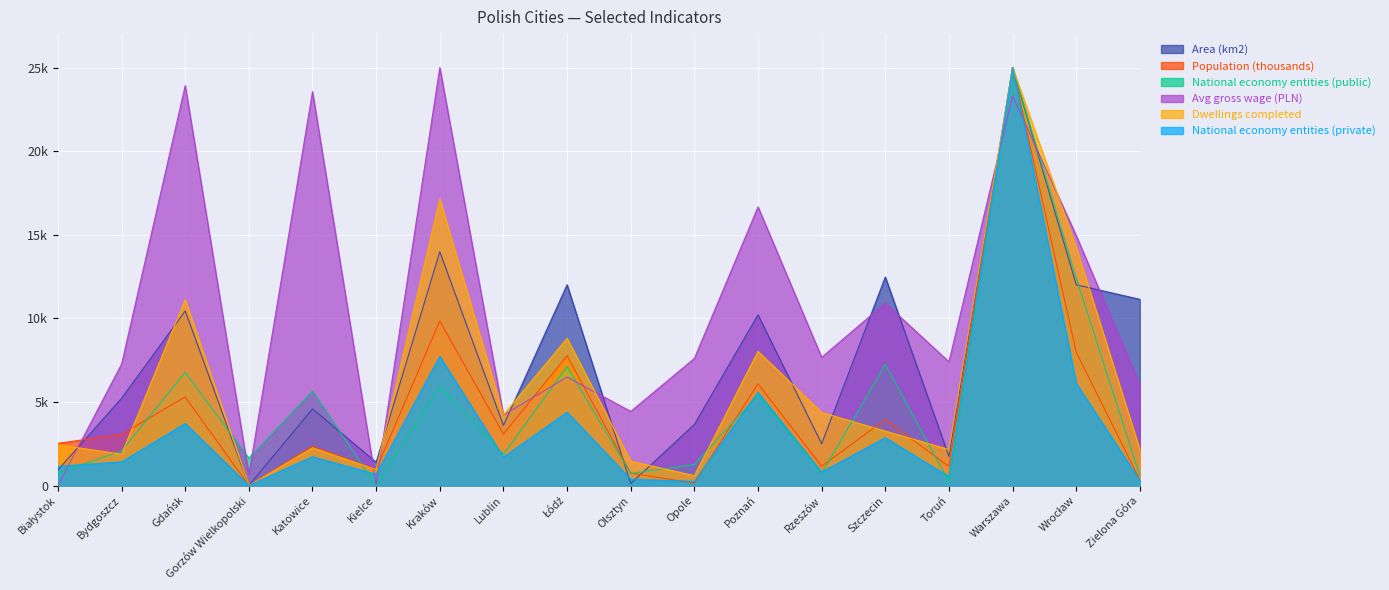

What position from the right is Wrocław?

2